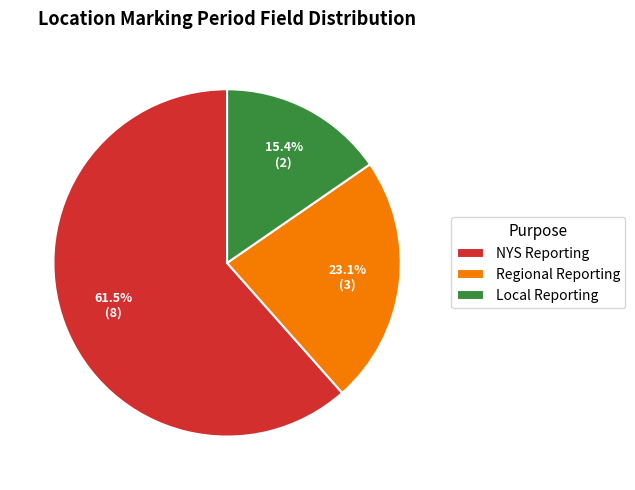

Approximately how many times larger is the value at Regional Reporting compared to NYS Reporting?

0.4